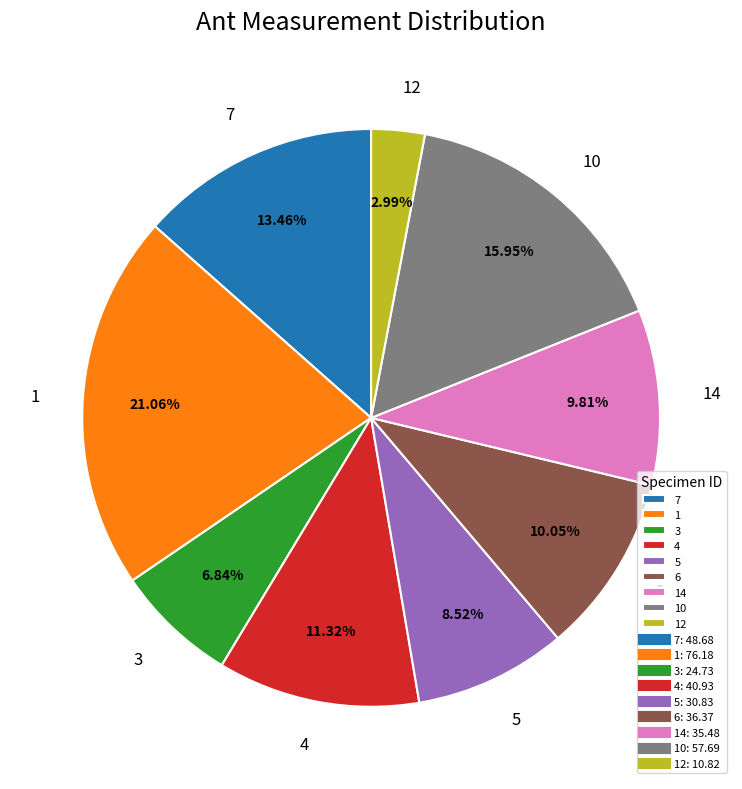

How many segments does this pie chart have?

9